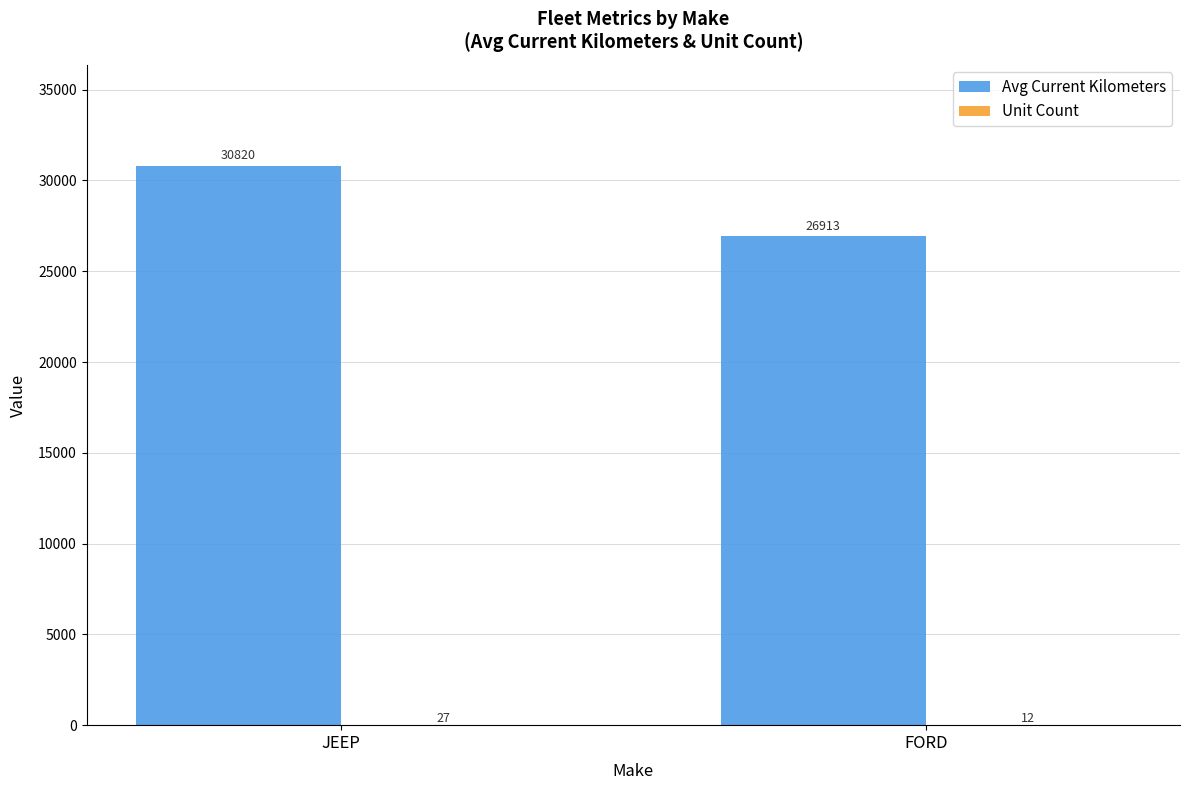

Which series changed the most between JEEP and FORD?

Avg Current Kilometers